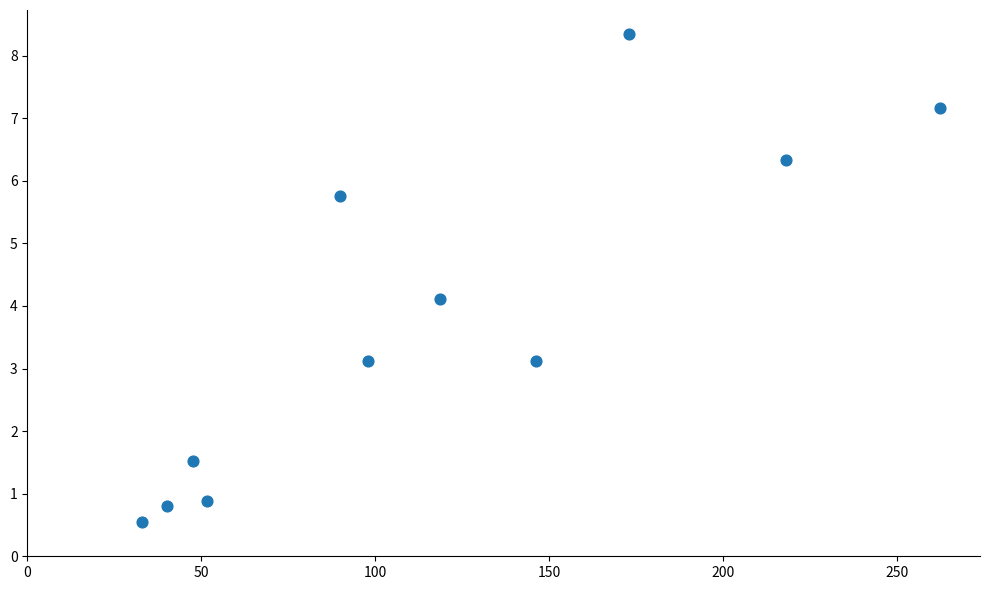

What Y value in the scatter plot is closest to 4?

4.1